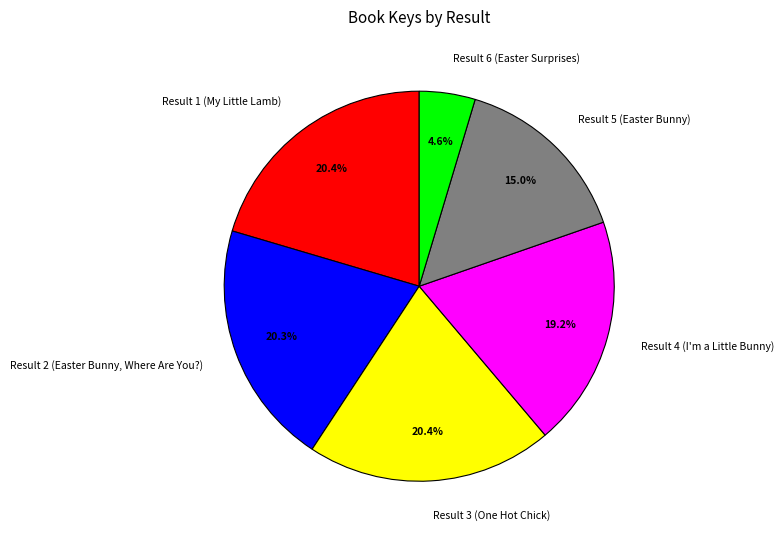

To the nearest percent, what portion does Result 5 (Easter Bunny) represent?

15%